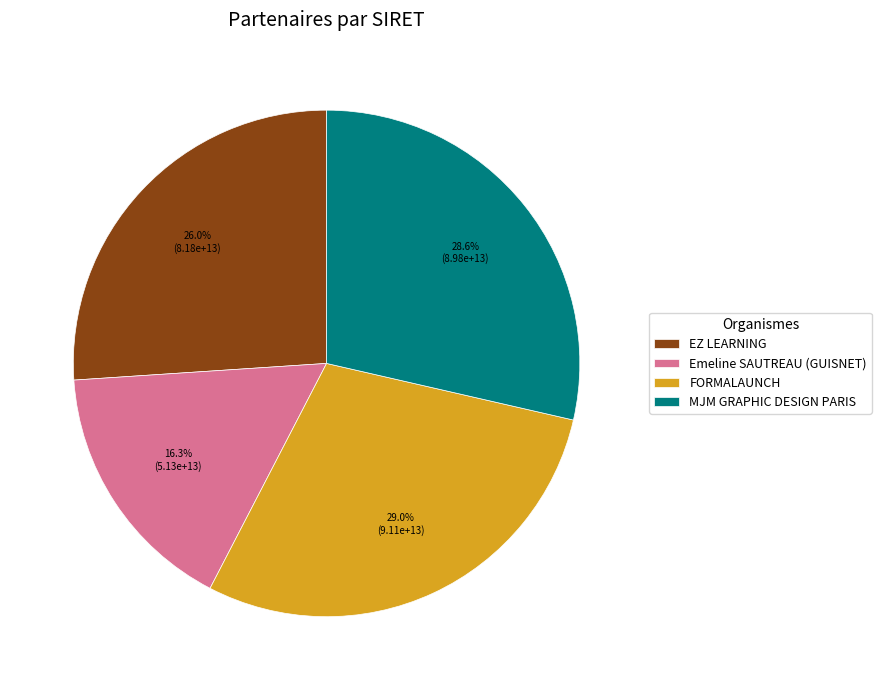

What is the ratio of the value at FORMALAUNCH to the value at MJM GRAPHIC DESIGN PARIS?

1.0